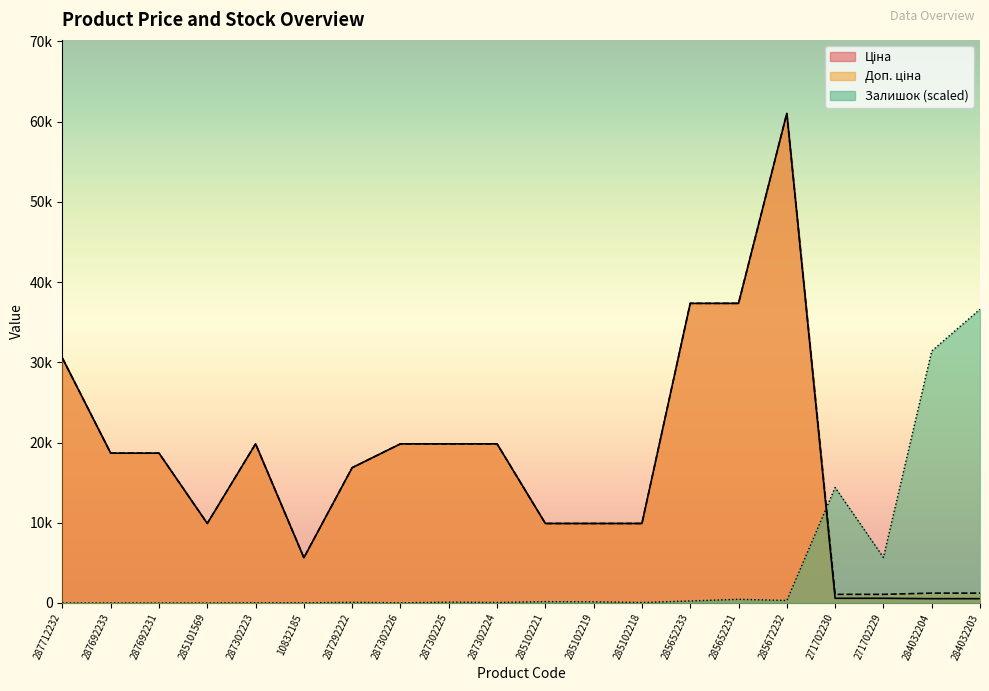

What are all the series names shown in the legend?

Ціна, Доп. ціна, Залишок